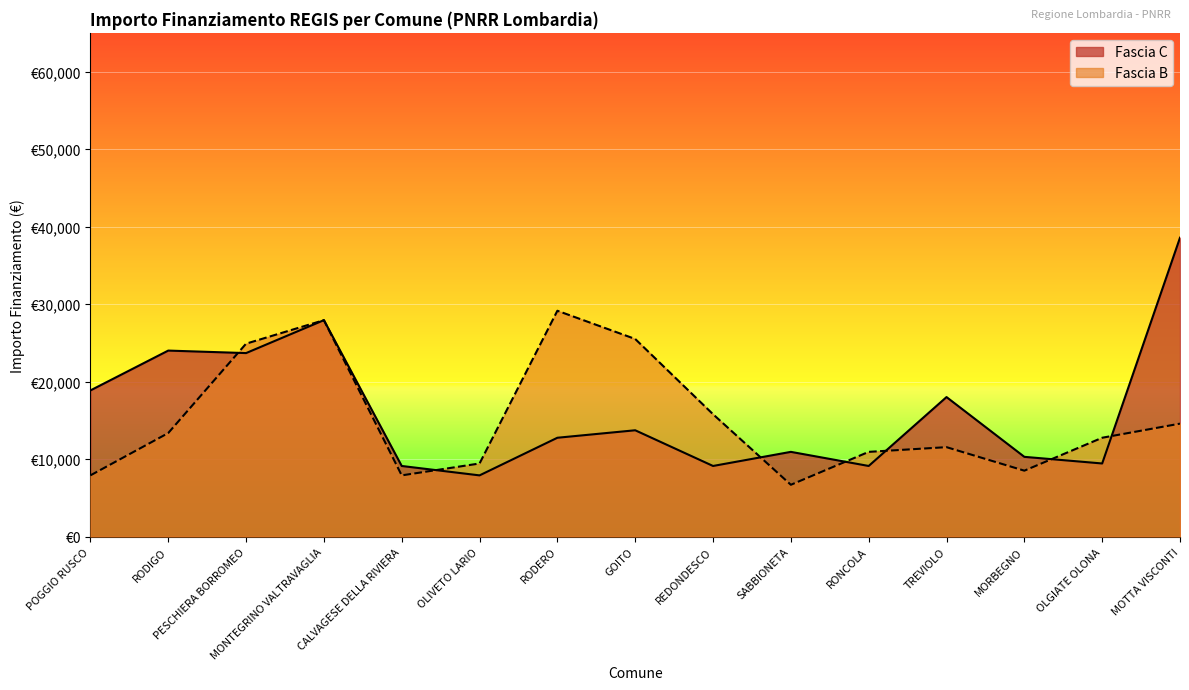

Rank the categories by Fascia C value from highest to lowest.

MOTTA VISCONTI, MONTEGRINO VALTRAVAGLIA, RODIGO, PESCHIERA BORROMEO, POGGIO RUSCO, TREVIOLO, GOITO, RODERO, SABBIONETA, MORBEGNO, OLGIATE OLONA, CALVAGESE DELLA RIVIERA, REDONDESCO, RONCOLA, OLIVETO LARIO